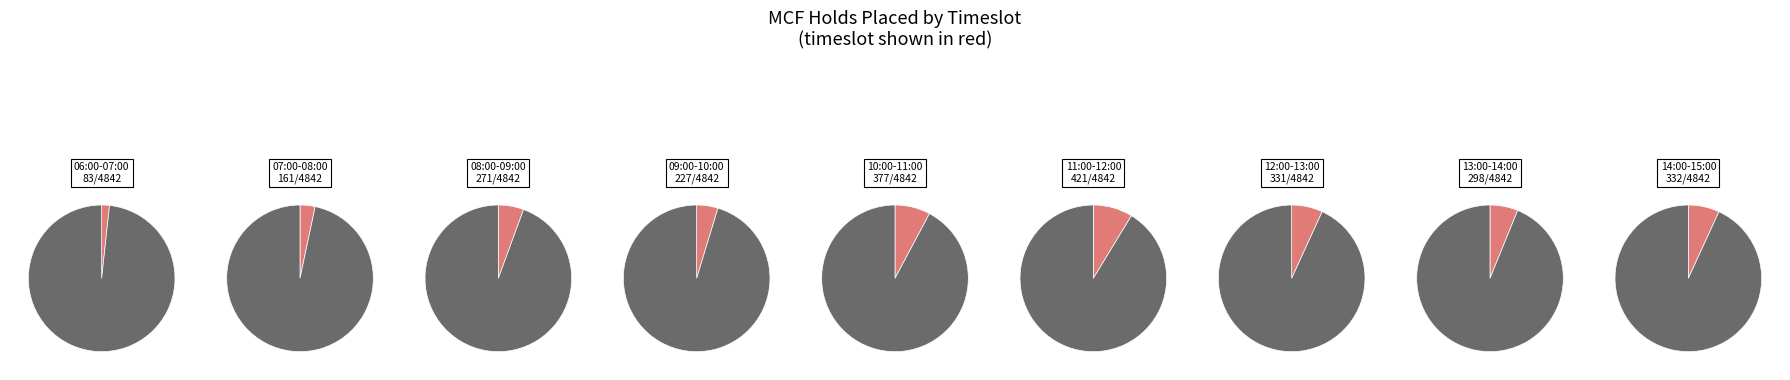

Is it true that 11:00-12:00 is 9% of the pie?

True